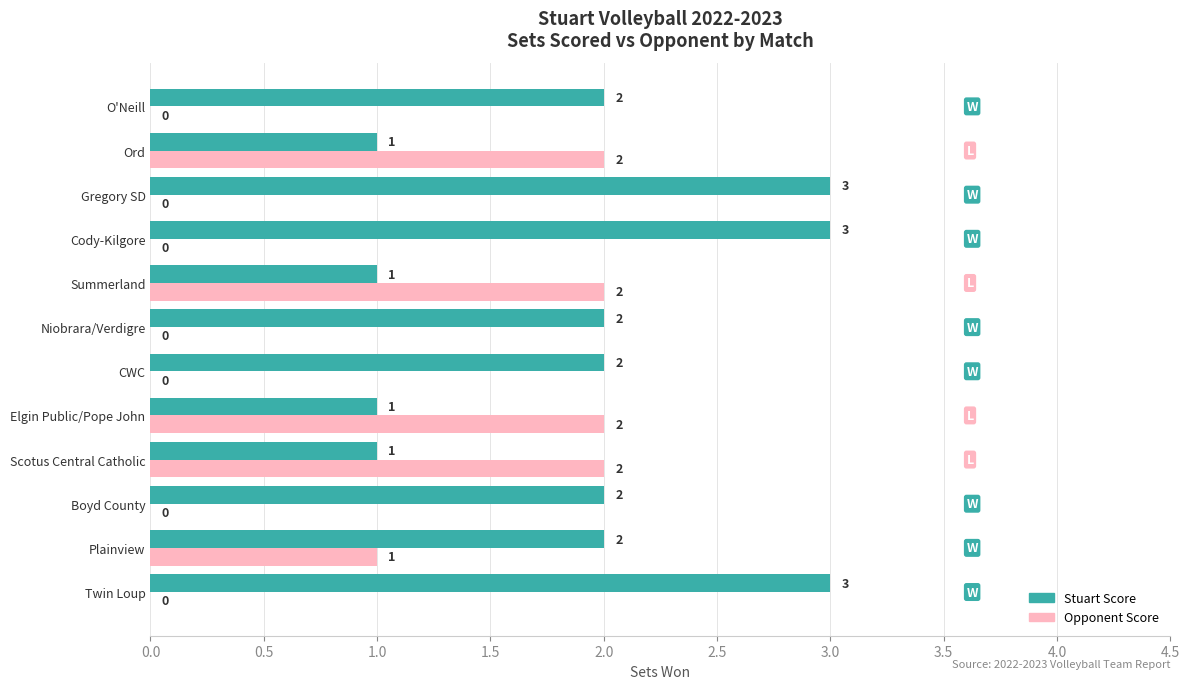

What is the sum of all Opponent Score values?

9